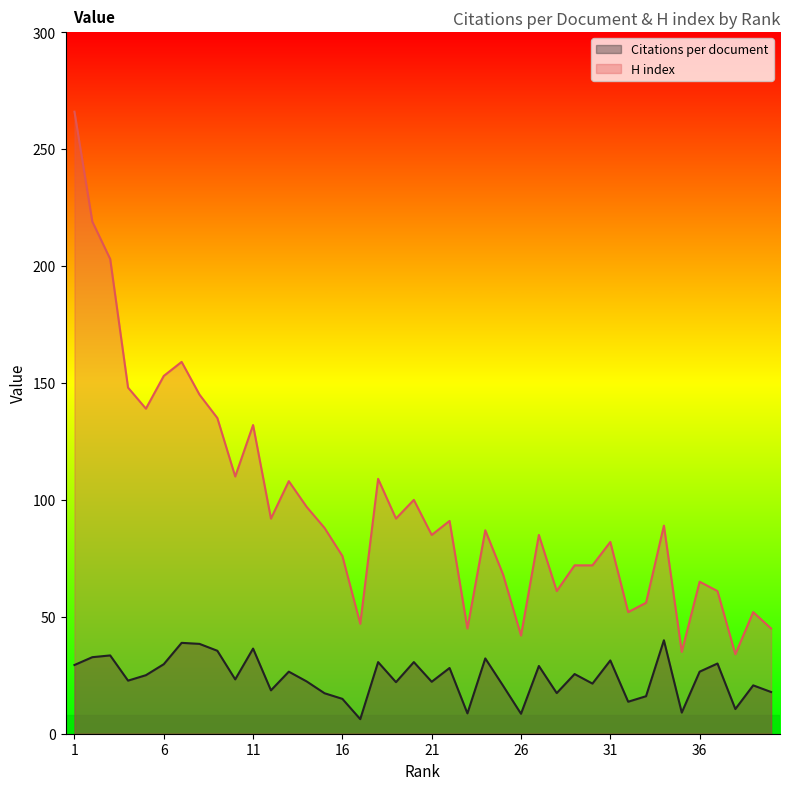

What is the approximate value of Citations per document at 28?

17.4